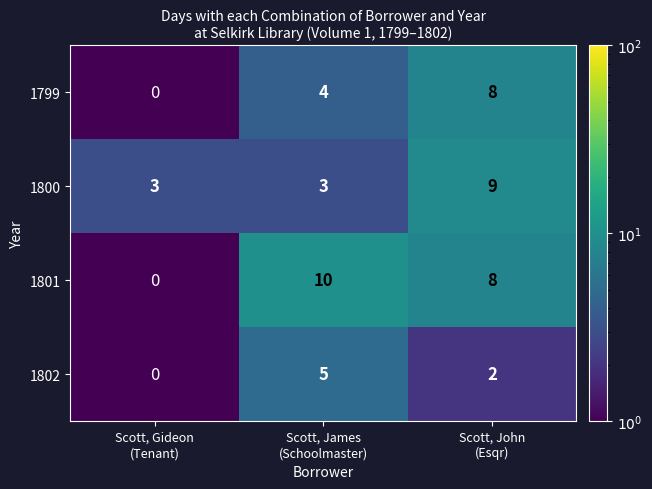

Reading left to right, what are all the values shown in this chart?

1799: 0	4	8
1800: 3	3	9
1801: 0	10	8
1802: 0	5	2